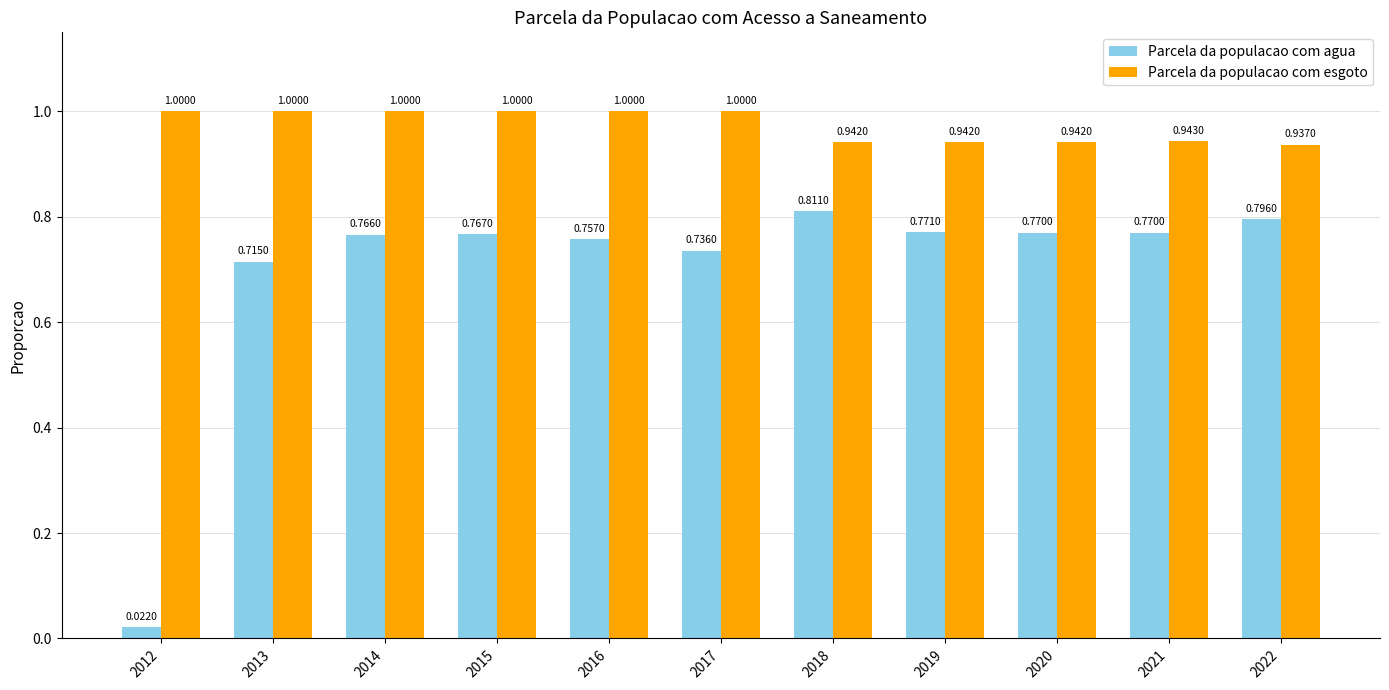

At 2020, list the series in order from smallest to largest.

Parcela da populacao com agua, Parcela da populacao com esgoto